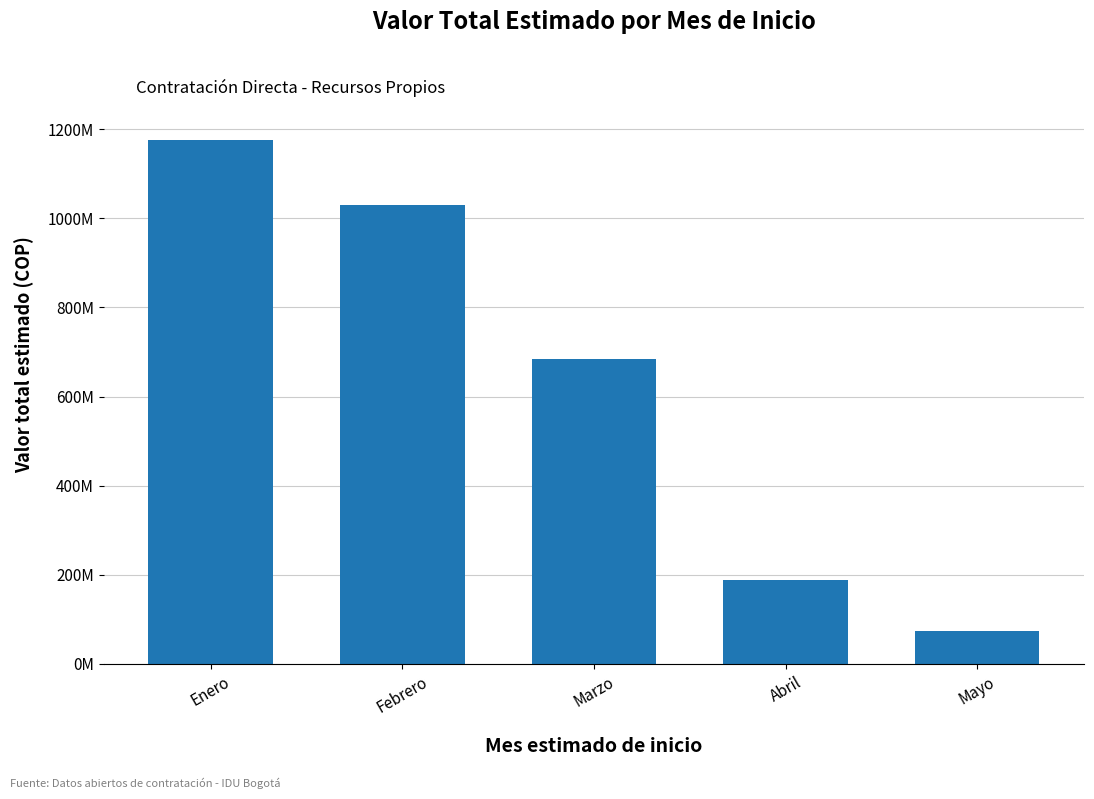

Does the chart contain any negative values?

No